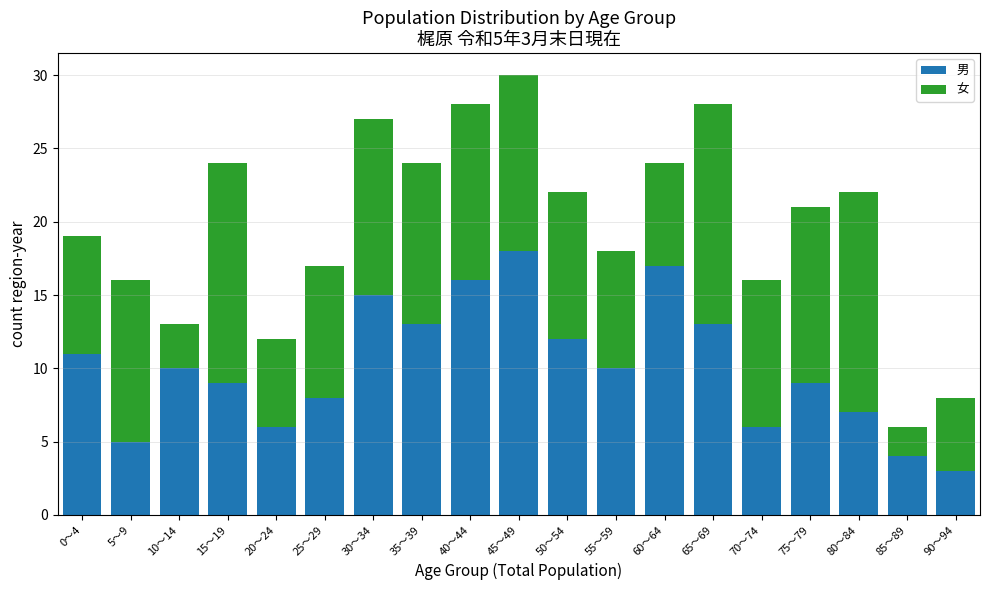

The value of 男 at 40～44 is 16. True or false?

True